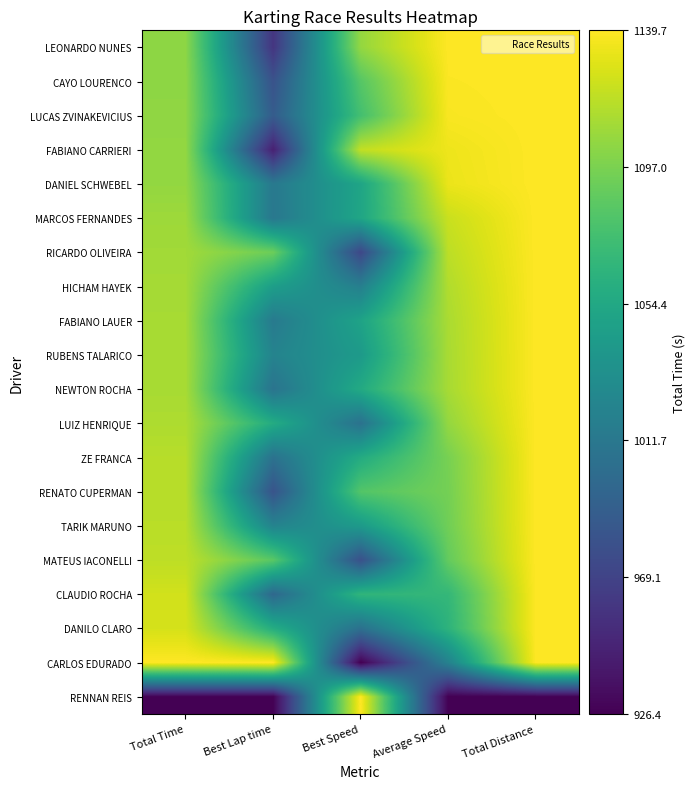

How many series are shown in this chart?

20